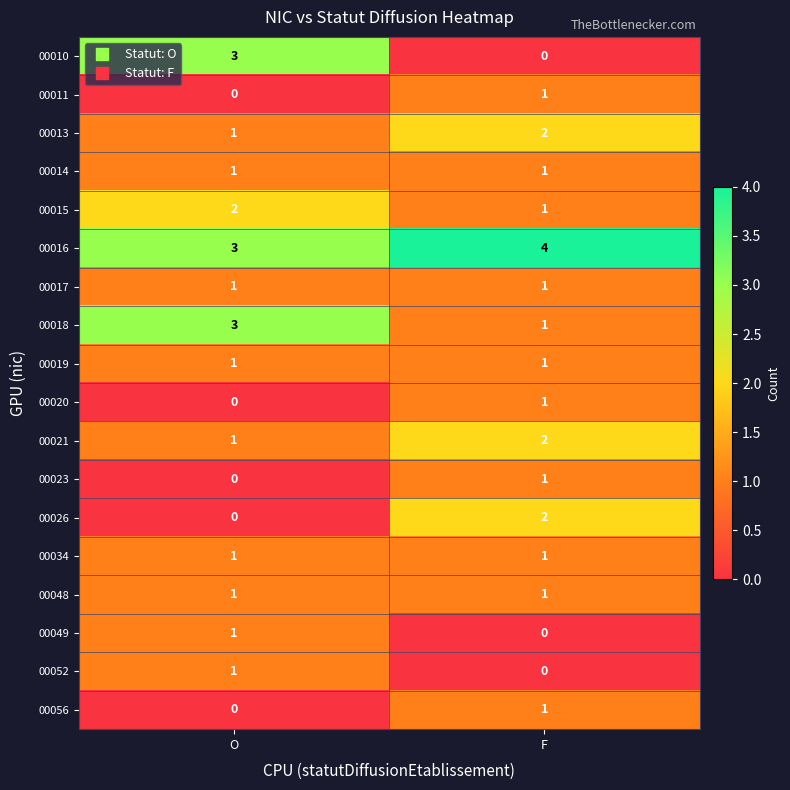

List the labels in order of 00013 value, smallest first.

O, F